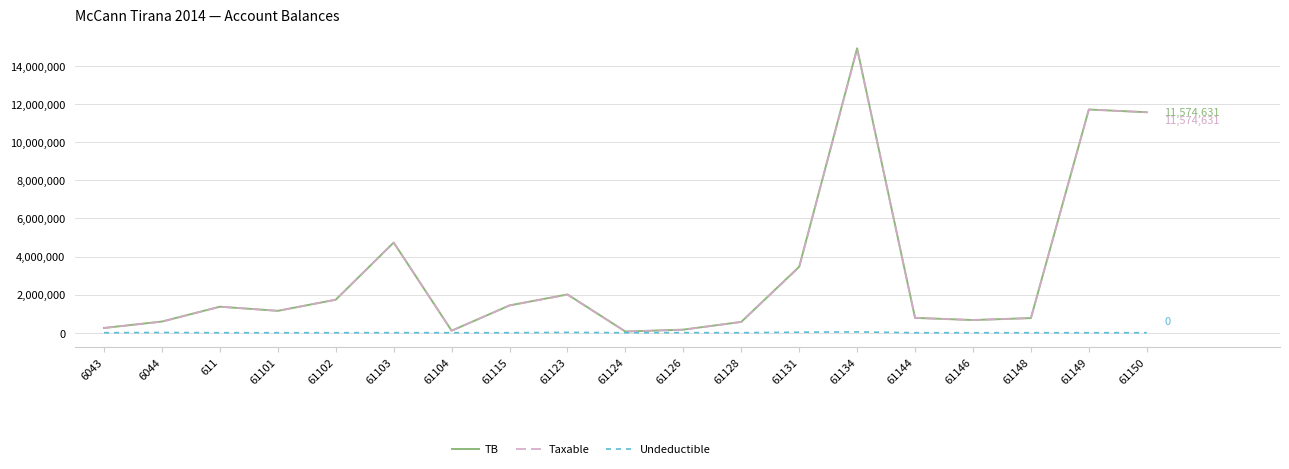

What is the greatest value displayed?

14931158.8